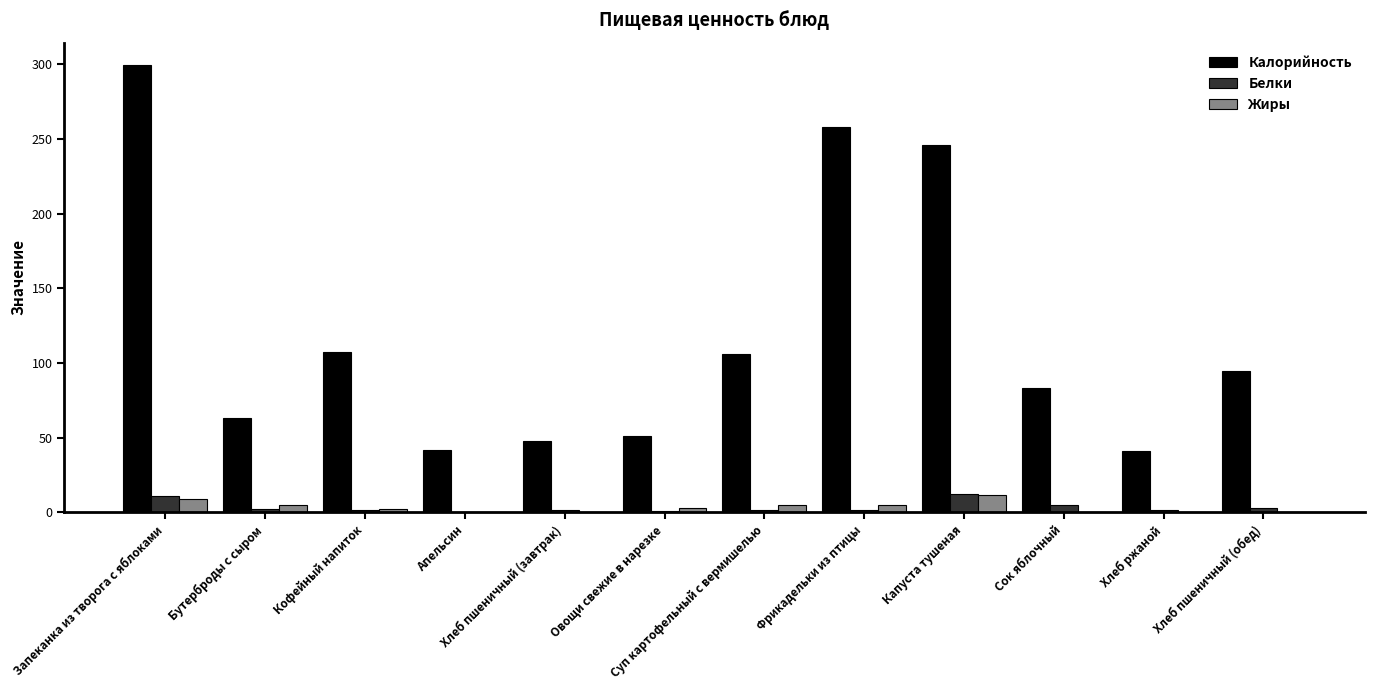

What is the sum of all Калорийность values?

1439.6